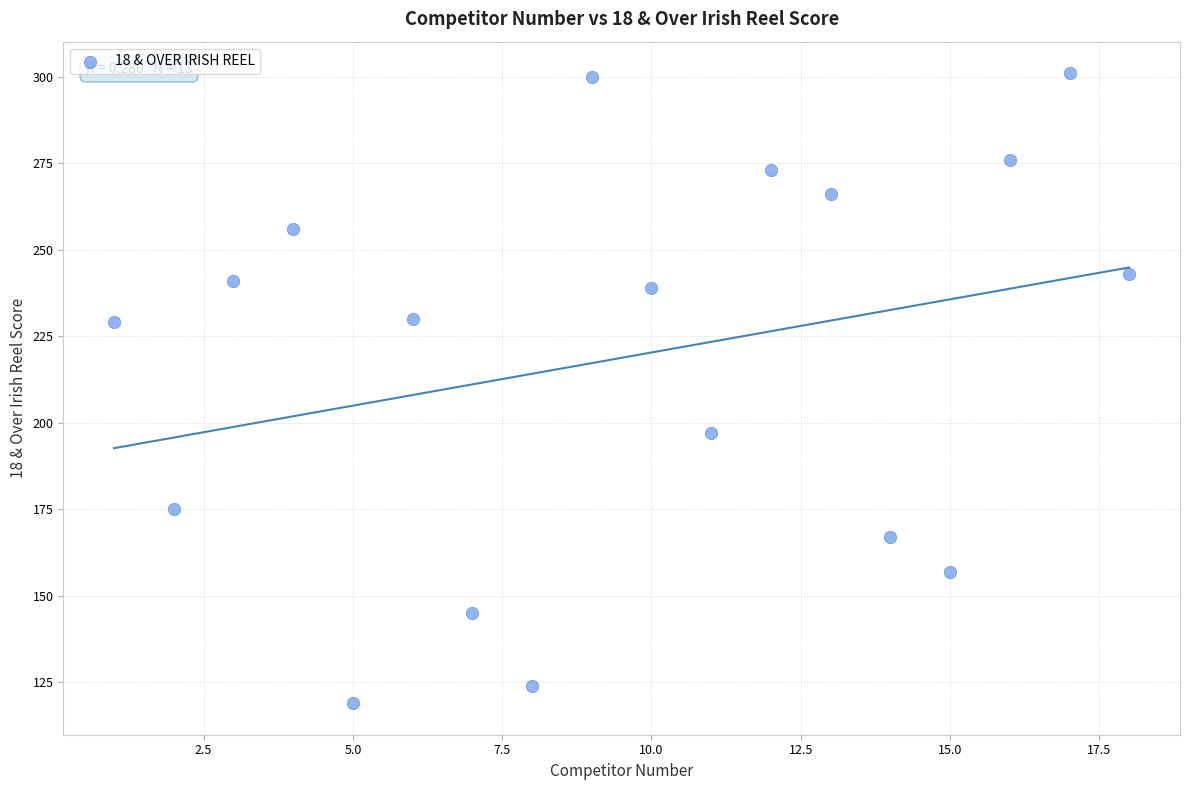

What Y value in the scatter plot is closest to 210?

197